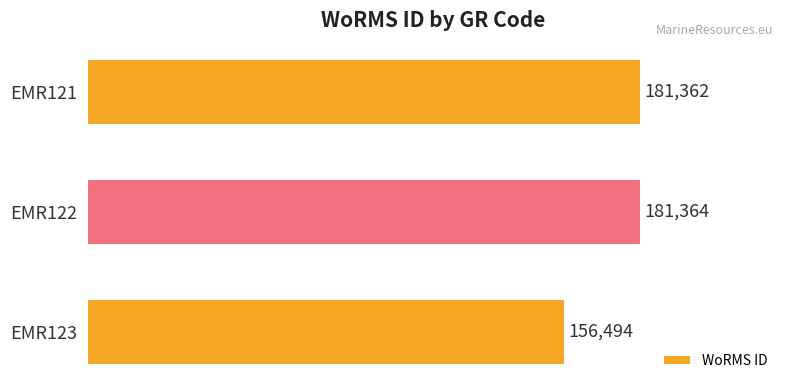

Rank the categories by value from lowest to highest.

EMR123, EMR121, EMR122